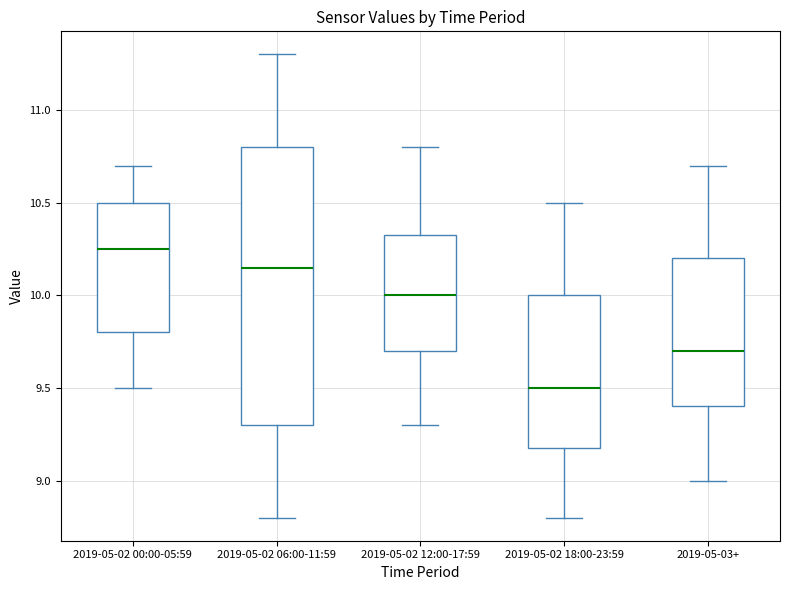

Reading left to right, read every box against the y-axis: the position of its median line, the range the box covers, and the ends of its whiskers. The values are not printed on the chart, so give them approximately, as read against the axis.

2019-05-02 00:00-05:59: median 10.25, box 9.80 to 10.50, whiskers 9.50 to 10.70
2019-05-02 06:00-11:59: median 10.15, box 9.30 to 10.80, whiskers 8.80 to 11.30
2019-05-02 12:00-17:59: median 10.00, box 9.70 to 10.35, whiskers 9.30 to 10.80
2019-05-02 18:00-23:59: median 9.50, box 9.20 to 10.00, whiskers 8.80 to 10.50
2019-05-03+: median 9.70, box 9.40 to 10.20, whiskers 9.00 to 10.70